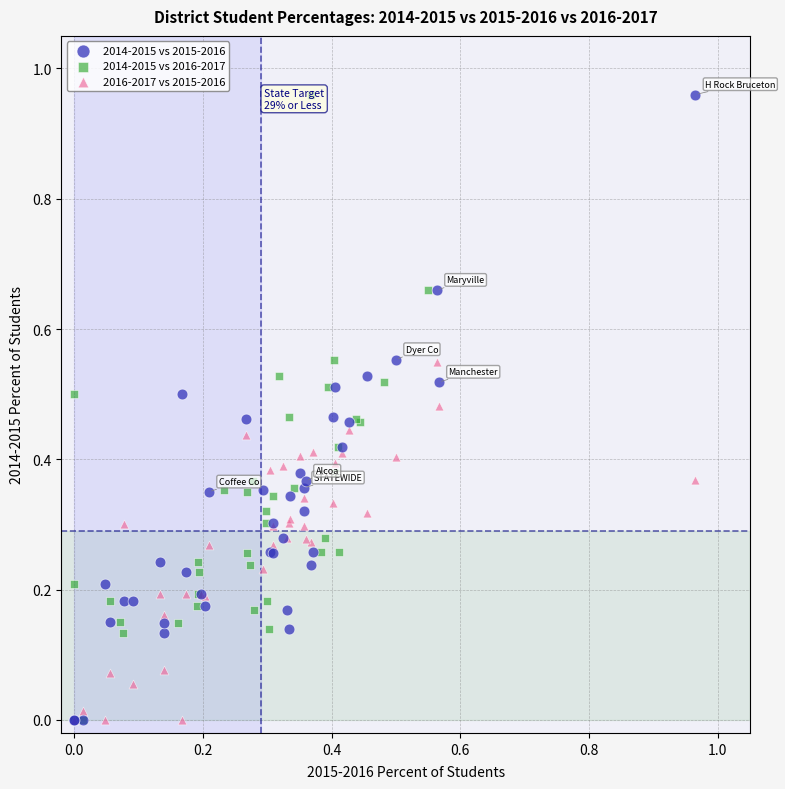

What are all the series names shown in the legend?

2014-2015 vs 2015-2016, 2014-2015 vs 2016-2017, 2016-2017 vs 2015-2016